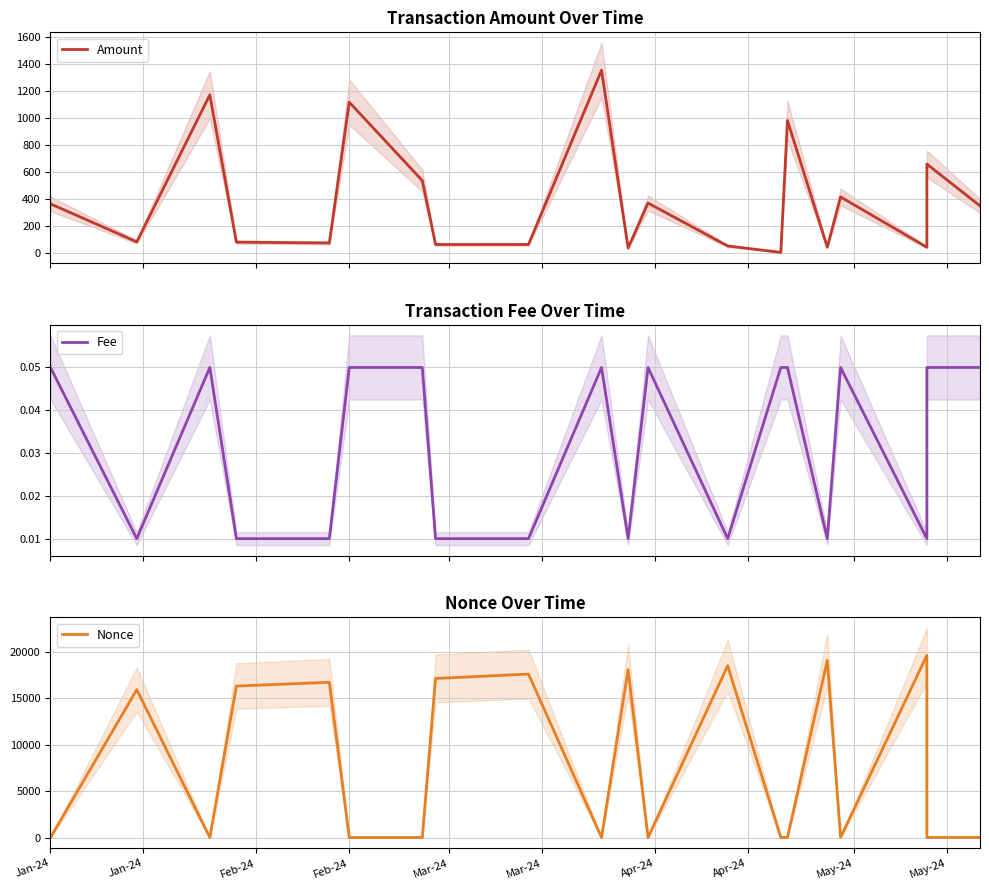

True or false: Nonce and Fee intersect in this chart.

False